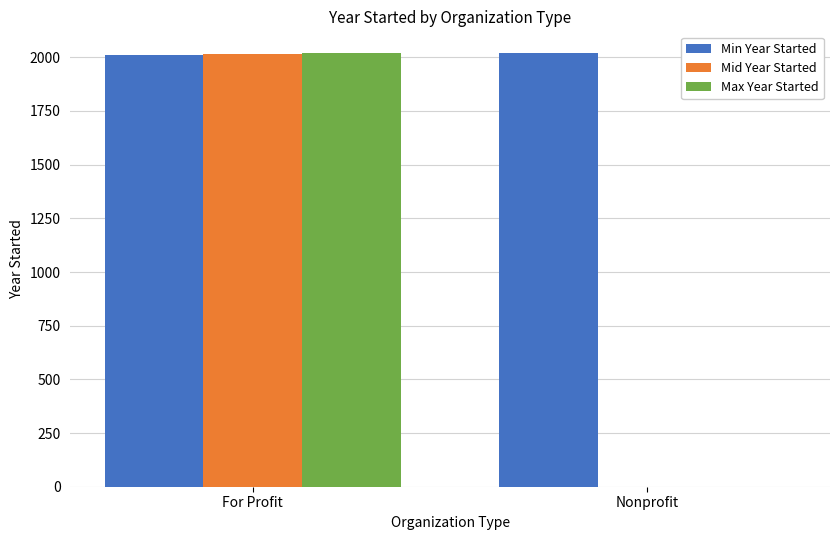

What is the greatest value displayed?

2020